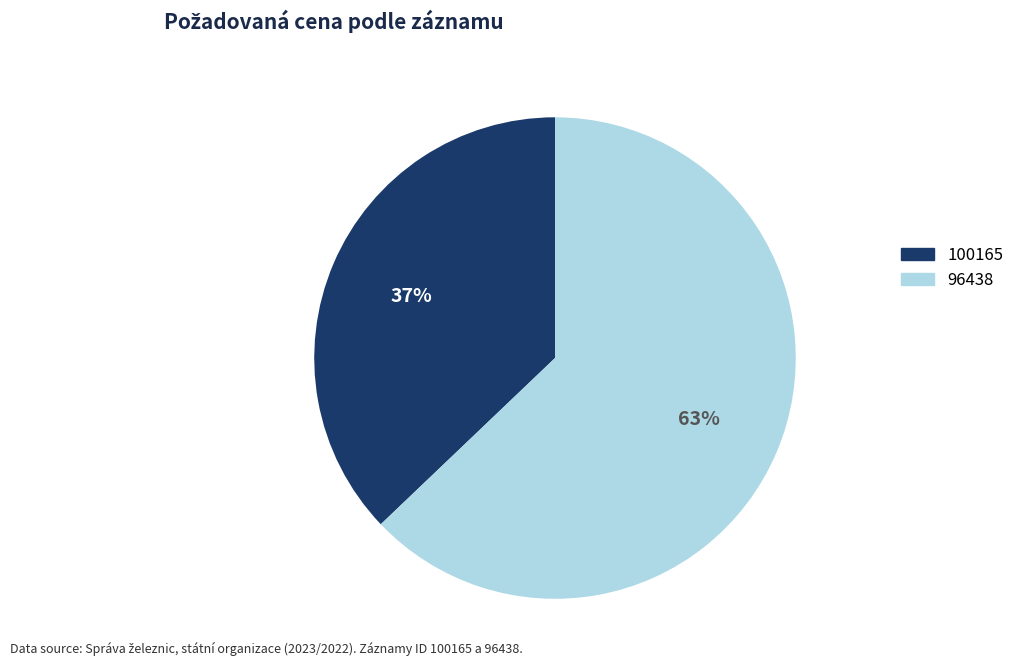

How many slices are in this pie chart?

2